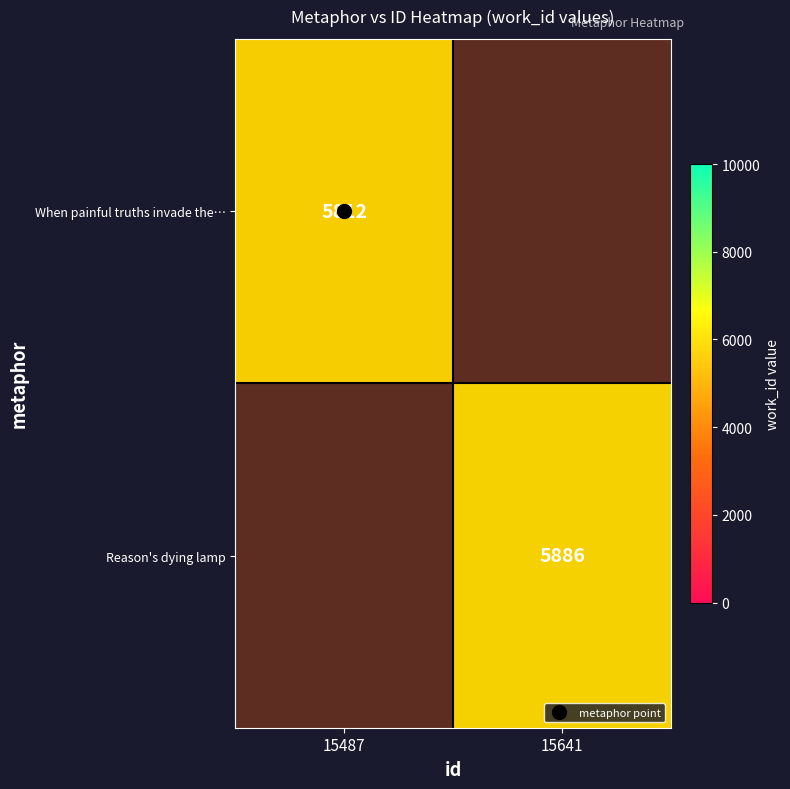

Which category has the lowest value in the Reason's dying lamp series?

15487